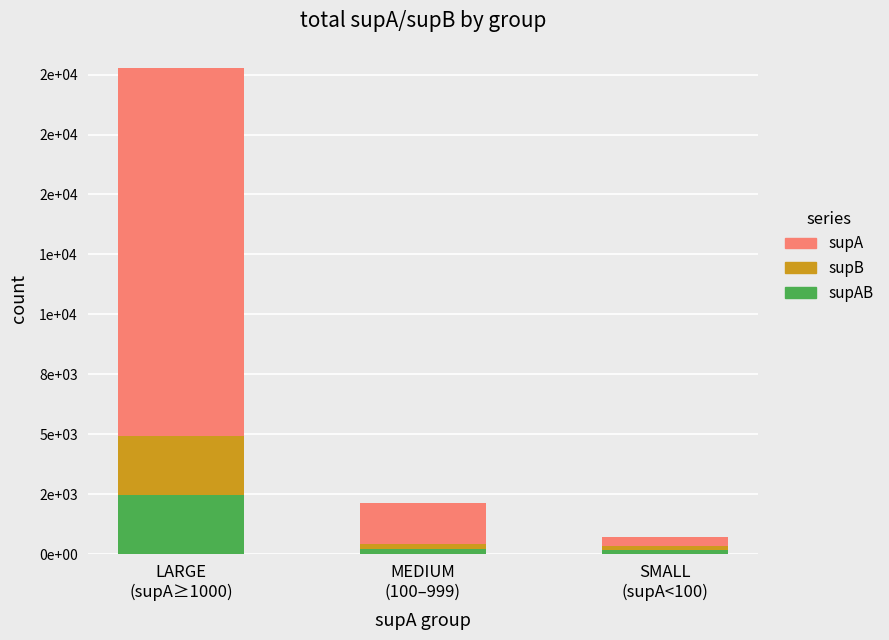

Are the bars horizontal?

No